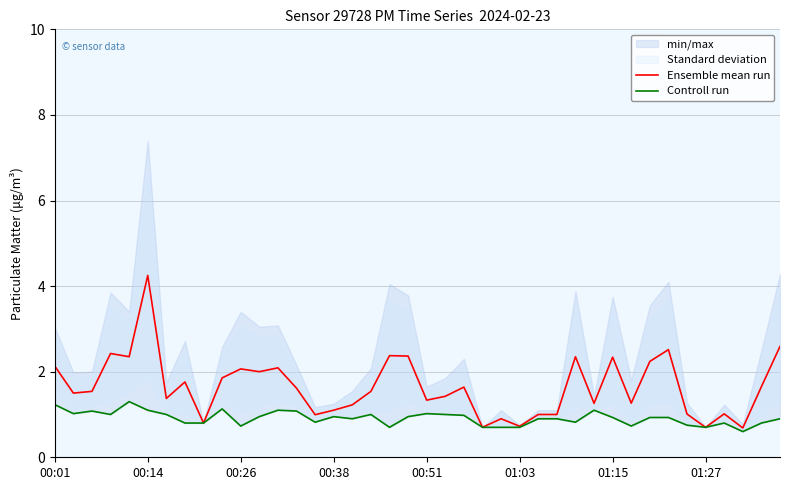

Is it true that Ensemble mean run equals 0.6 at 36?

False